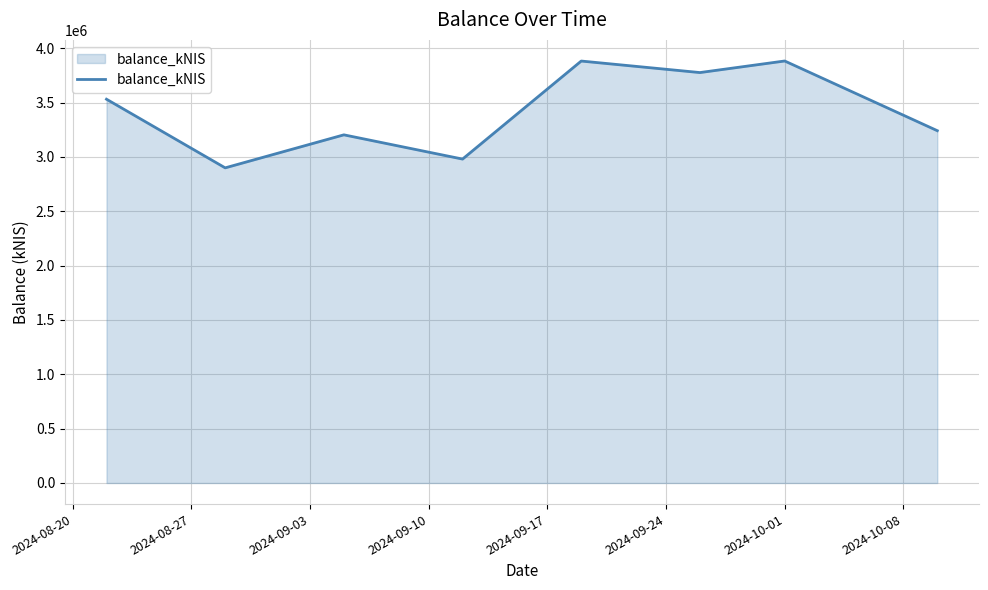

What is the smallest value displayed?

2899825.5